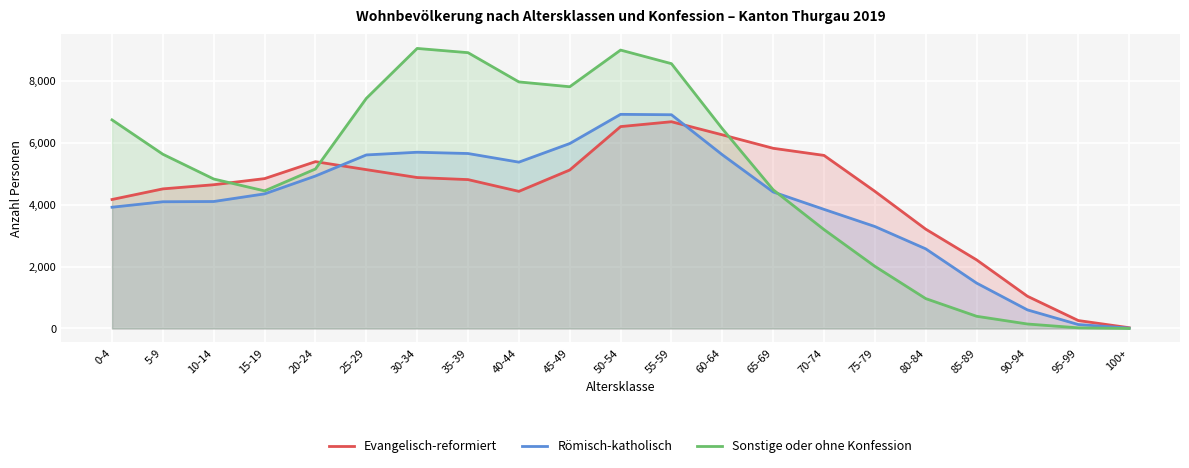

What is the highest value of the Römisch-katholisch series?

6921